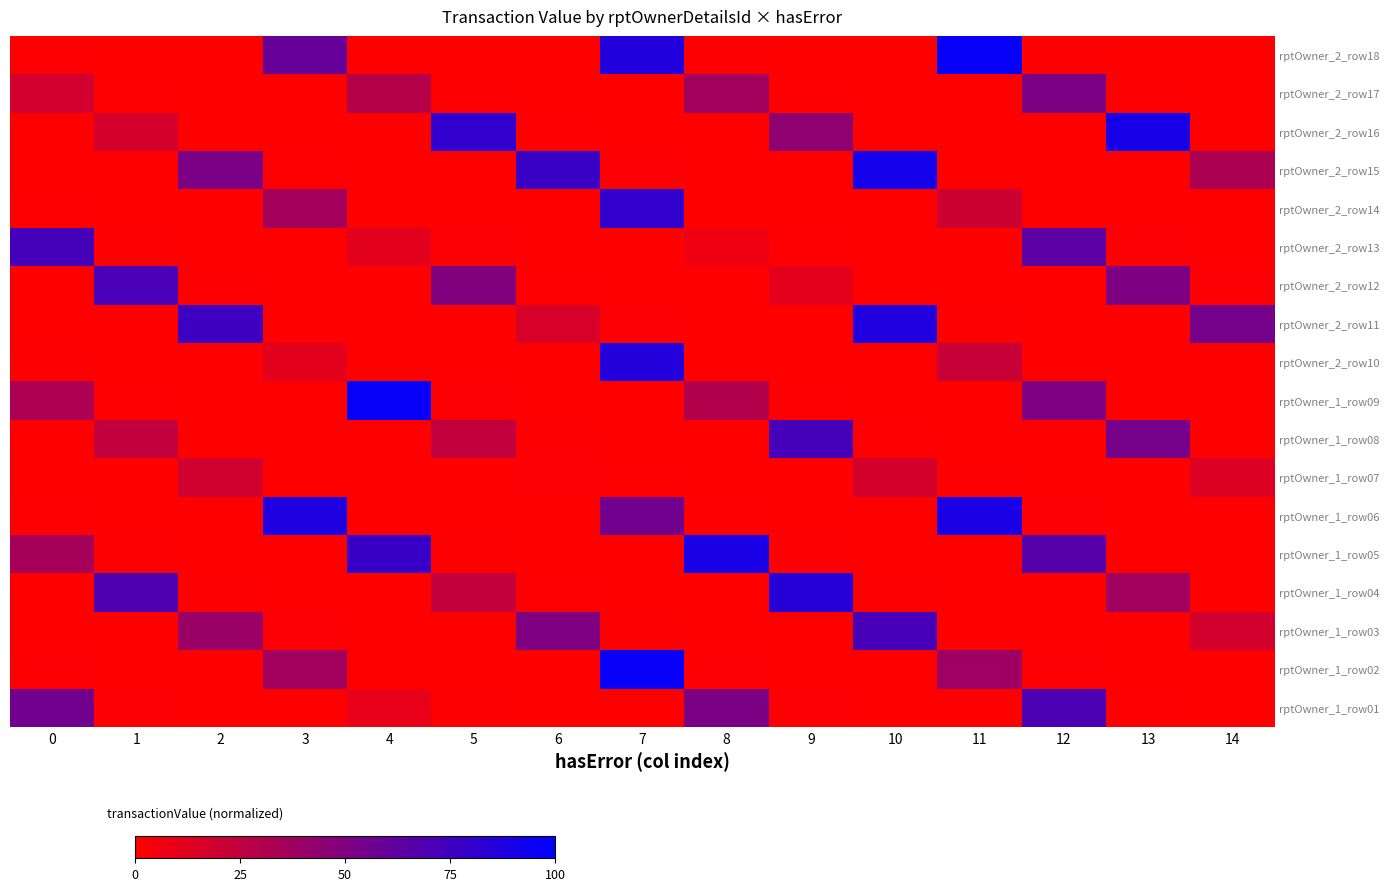

What is the total value across all series at 5?

183.3